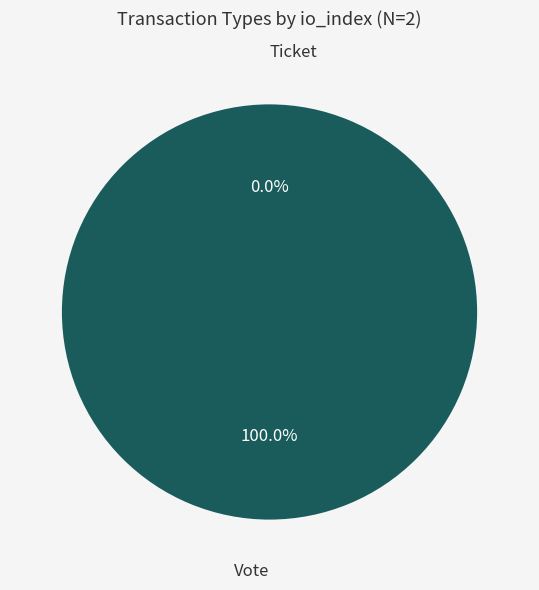

Does any single category account for the majority?

Yes